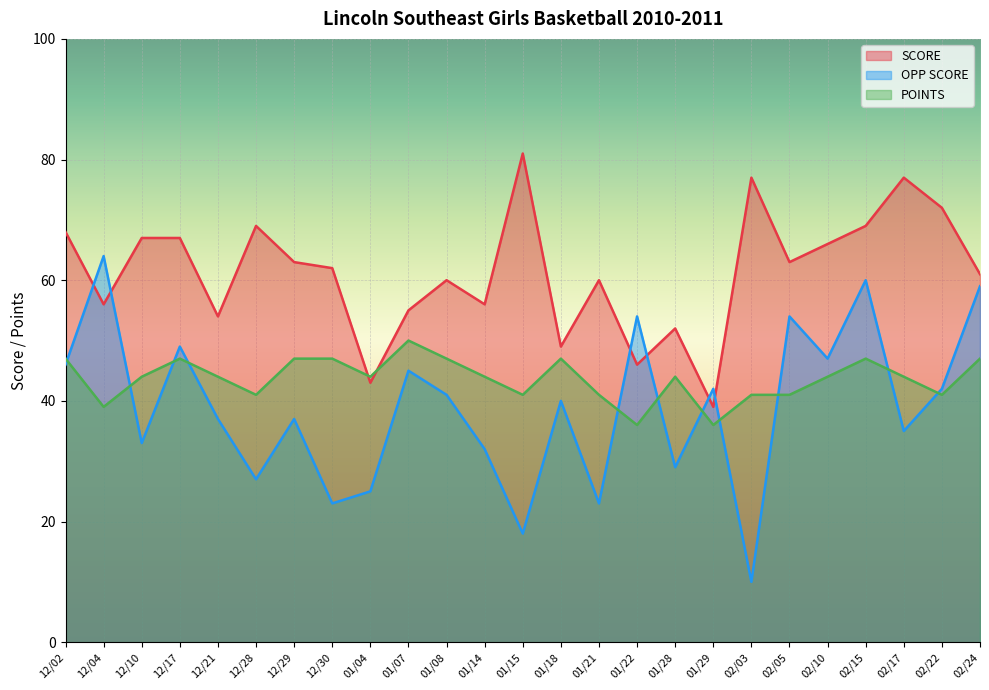

How many lines are shown in the chart?

3